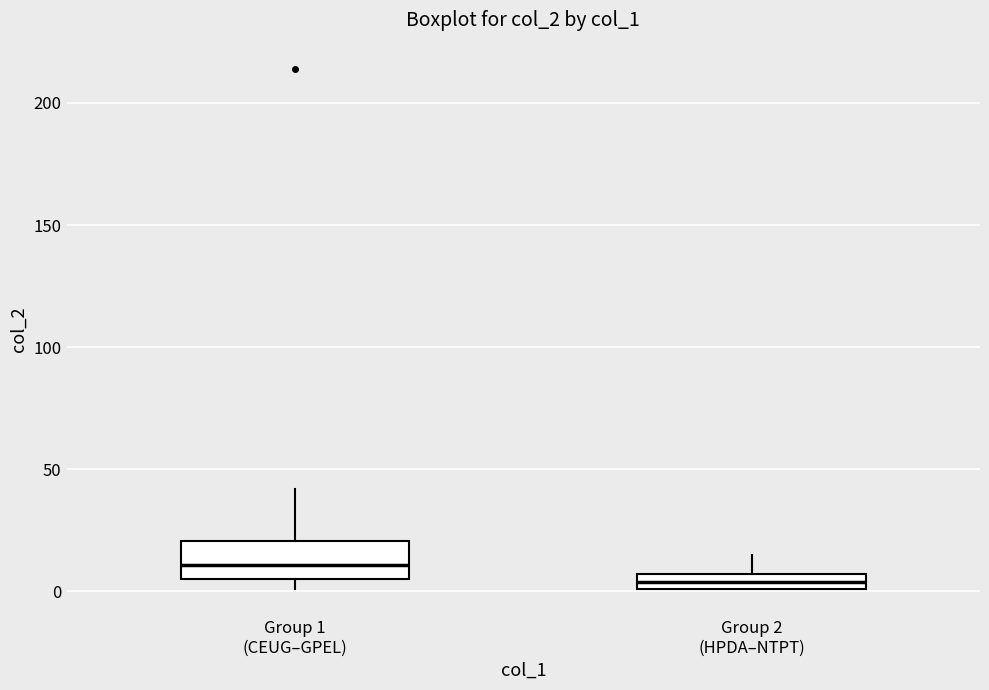

Which box has the lowest median line?

Group 2 (HPDA–NTPT)